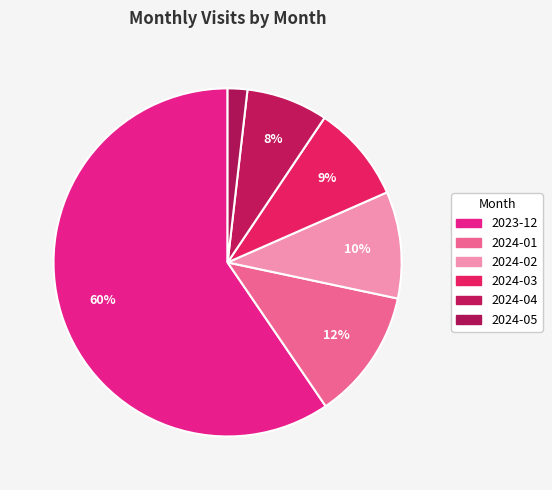

To the nearest percent, what percentage of the pie is 2024-05?

2%